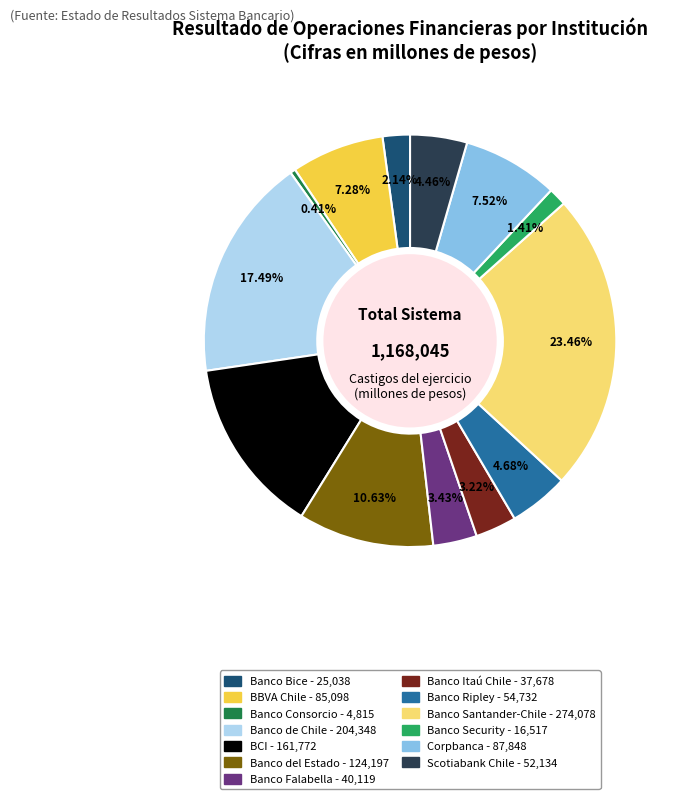

Does any single category account for the majority?

No